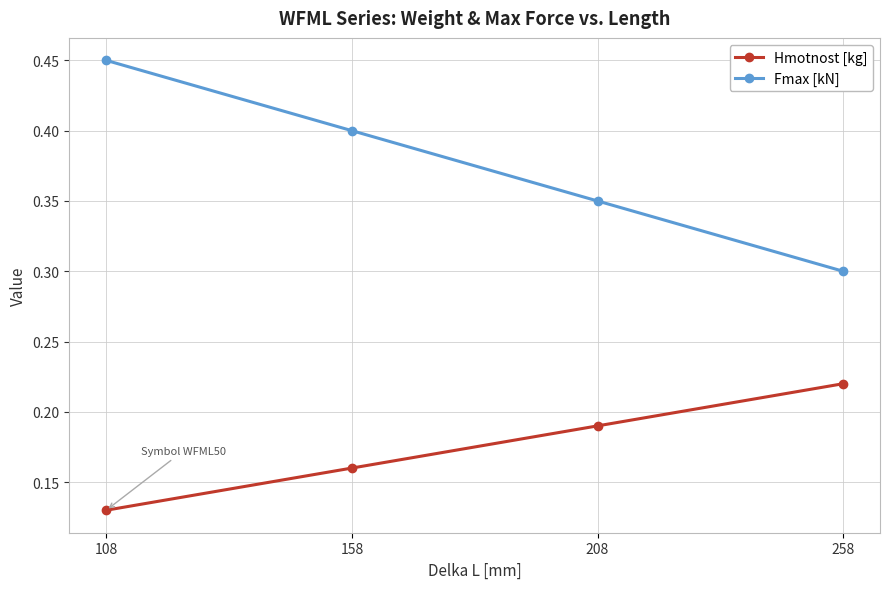

Is this an area chart (filled region under the line)?

No